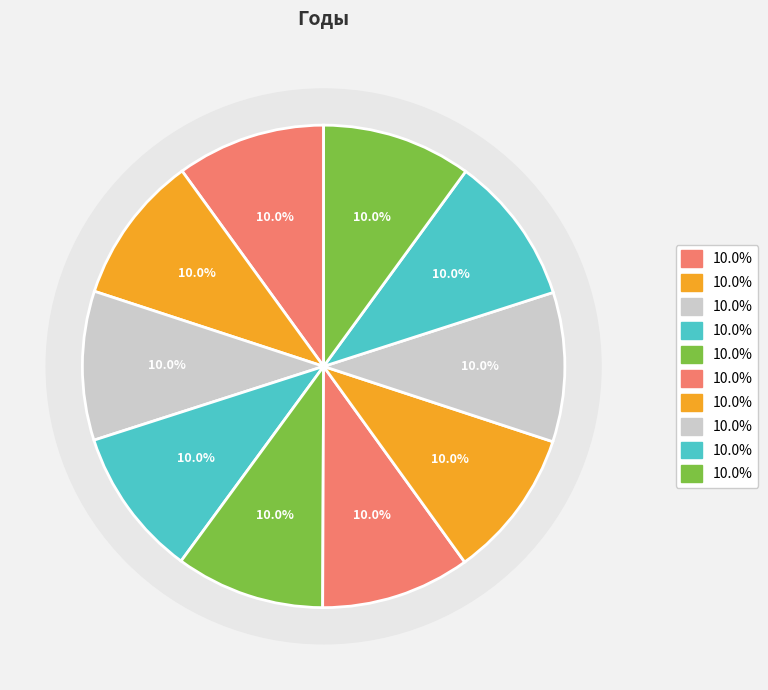

What percentage do Август and Апрель together represent?

20.0%